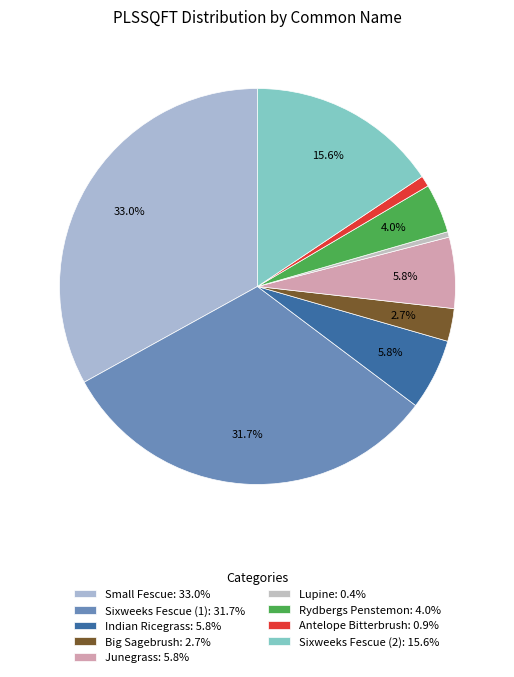

Do Rydbergs Penstemon and Sixweeks Fescue (2) together represent more than half of the pie?

No